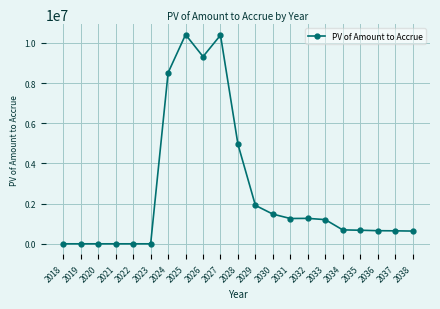

What is the value of the 9th point from the left?

9316525.6